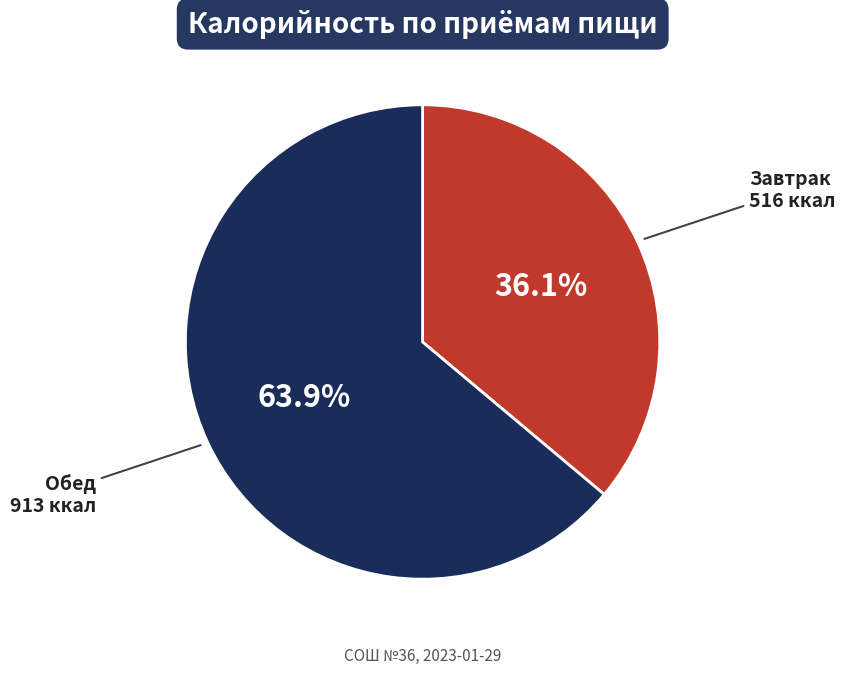

Does any single category account for the majority?

Yes